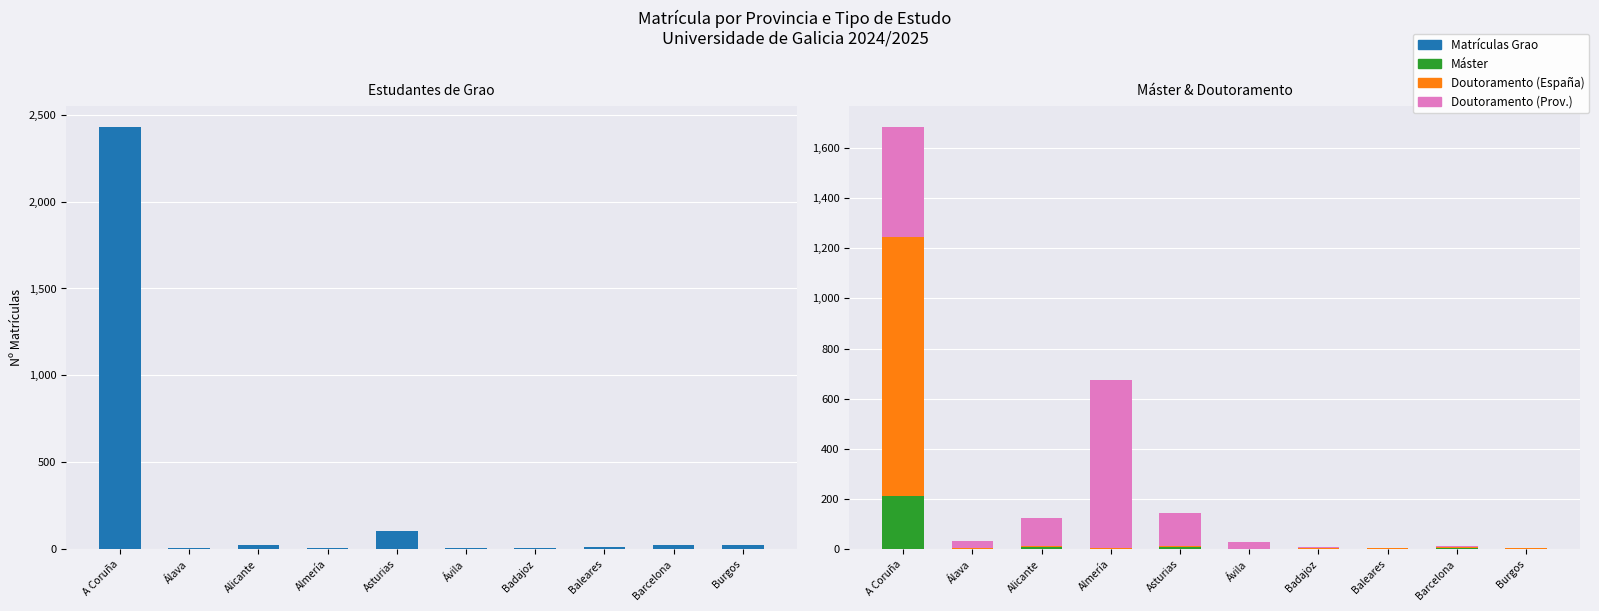

Is it true that Matrículas Grao equals 3 at Ávila?

False